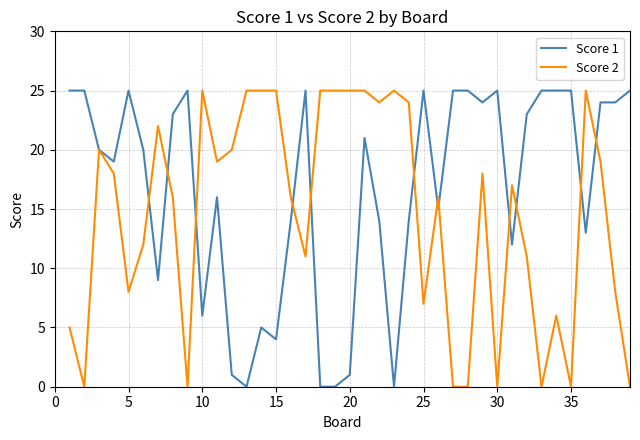

What is the average value of the Score 2 series?

15